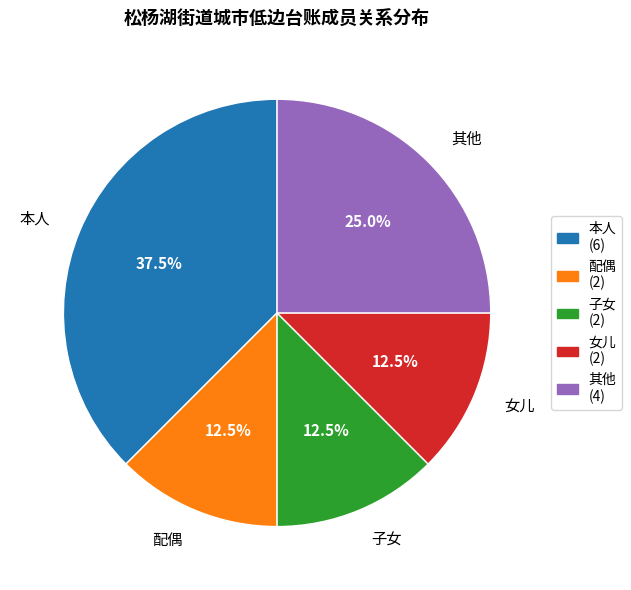

Is there any slice that represents more than half of the pie?

No